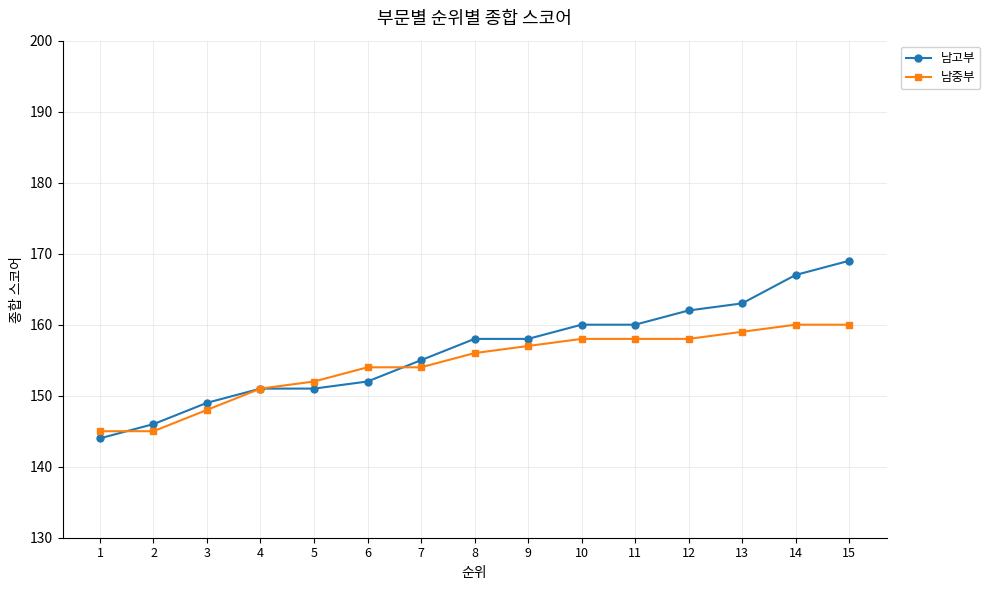

True or false: 남고부 and 남중부 cross at least once.

True